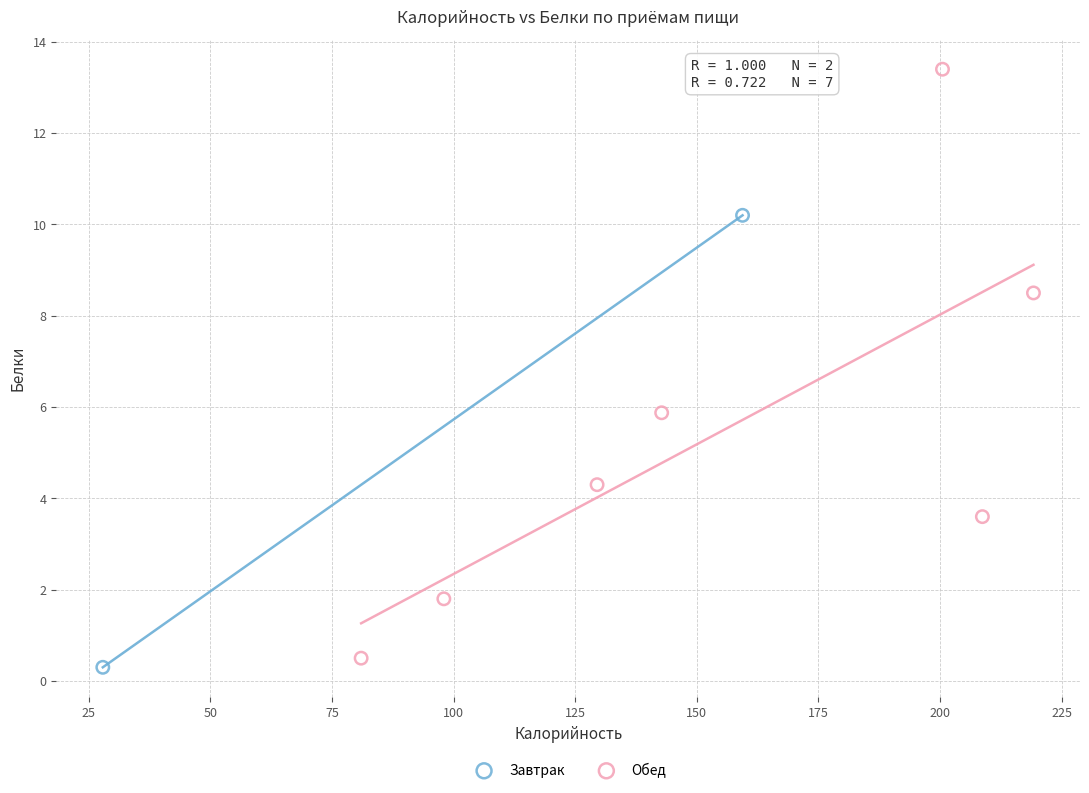

What are all the series names shown in the legend?

Завтрак, Обед